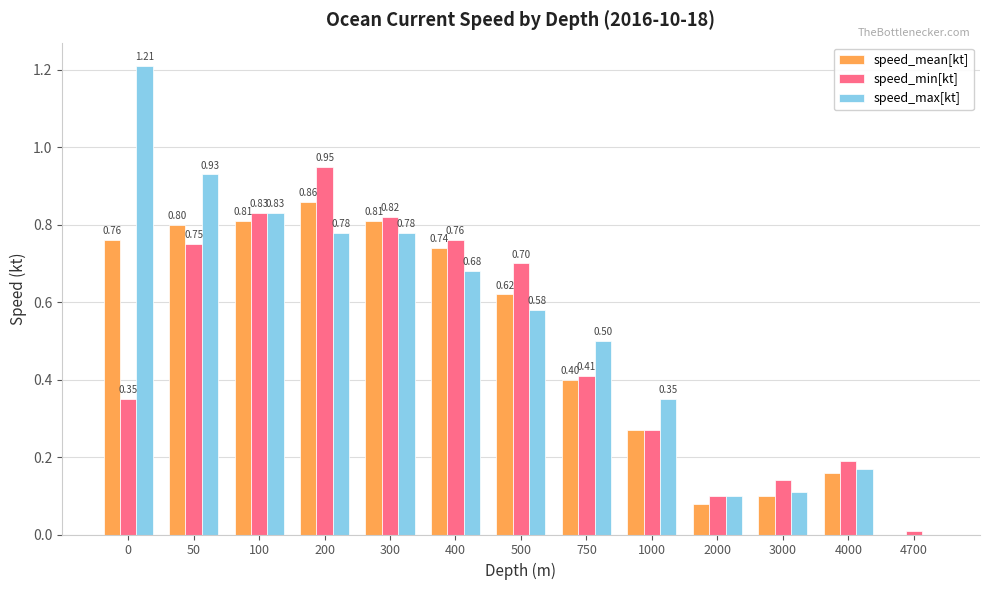

What is the total value across all series at 4000?

0.5